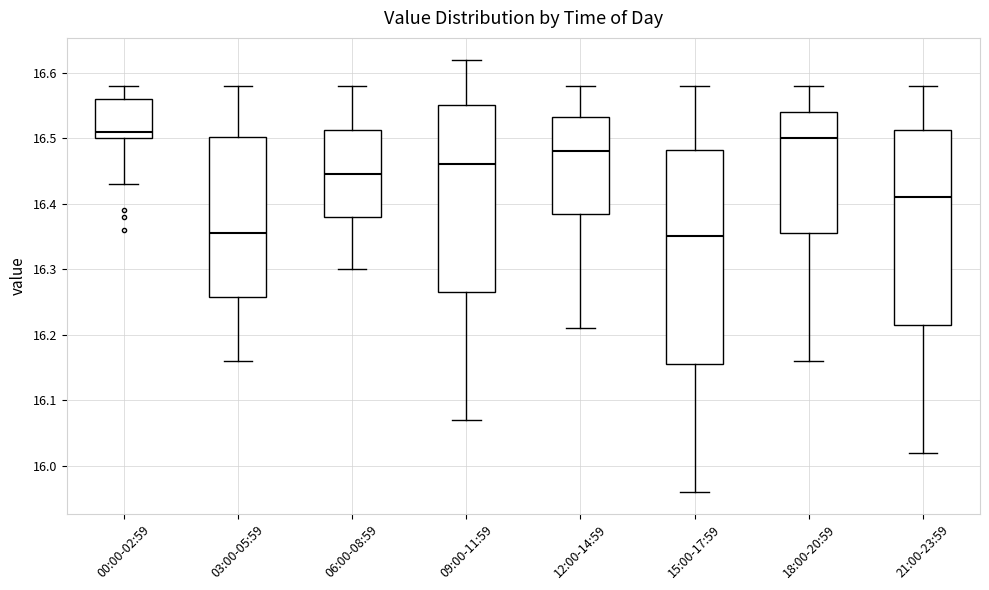

Where is the lower edge of the box for 00:00-02:59 on the y-axis? The values are not printed on the chart, so give them approximately, as read against the axis.

16.50